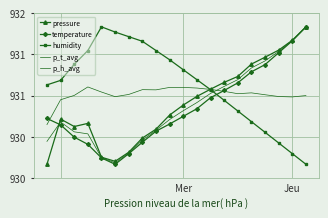

List the series in order of their peak value, highest first.

pressure, temperature, humidity, p_t_avg, p_h_avg